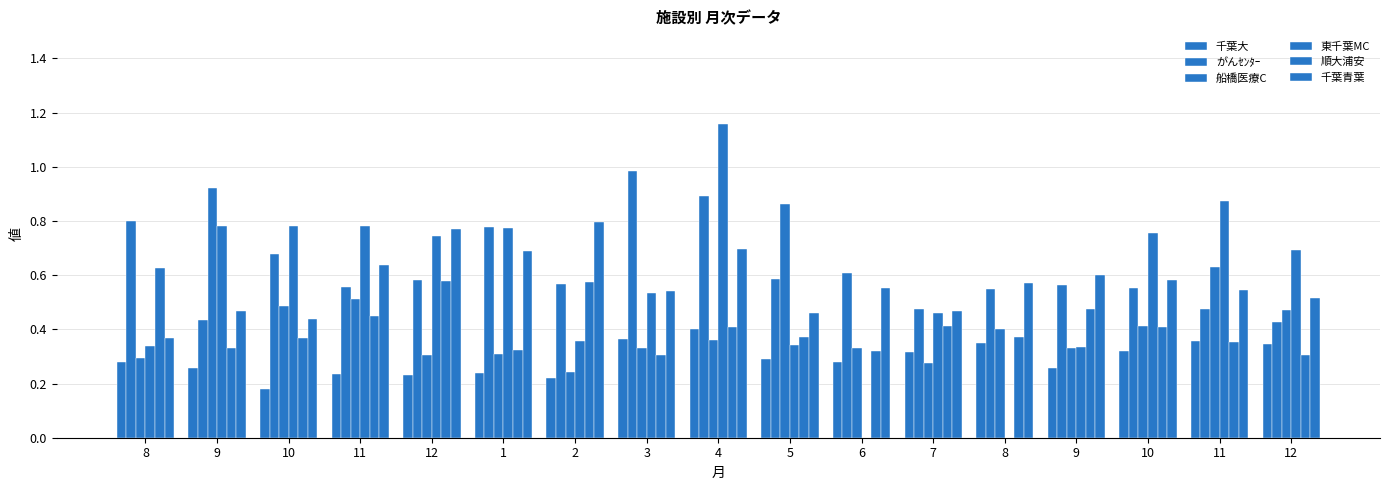

Which series has the largest total across all categories?

がんｾﾝﾀｰ